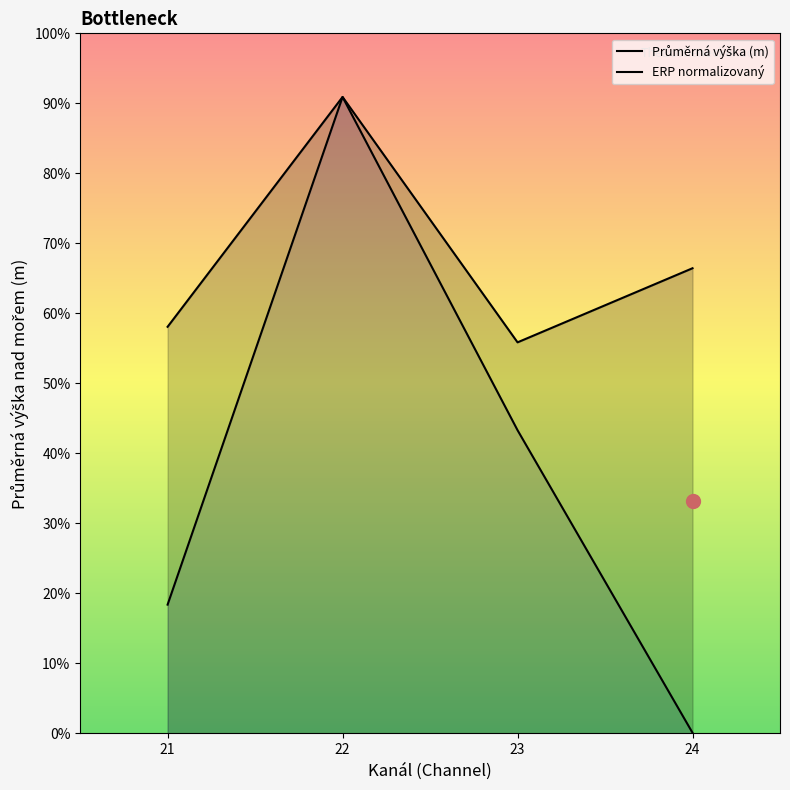

Where does the ERP normalizovaný series first go above 360?

22